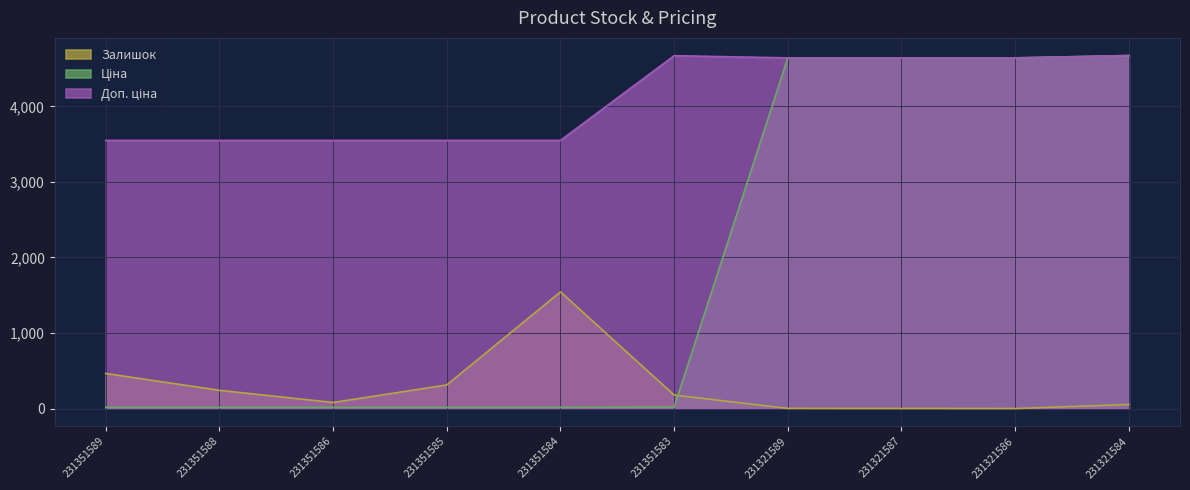

True or false: Залишок and Доп. ціна cross at least once.

False